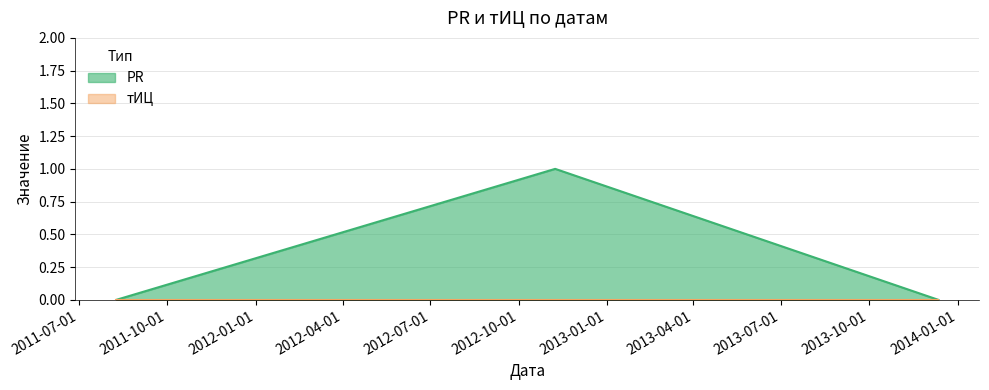

What is the maximum value shown in the chart?

1